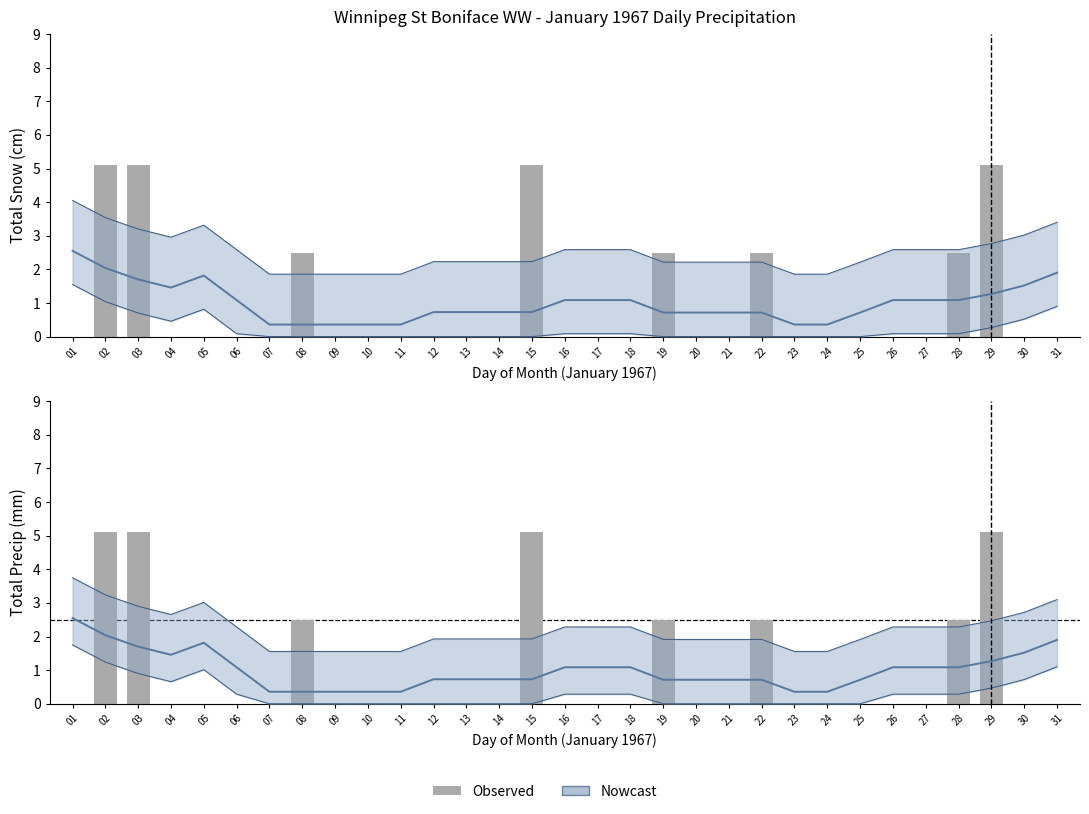

At which label is Total Snow (cm) closest to 2?

08